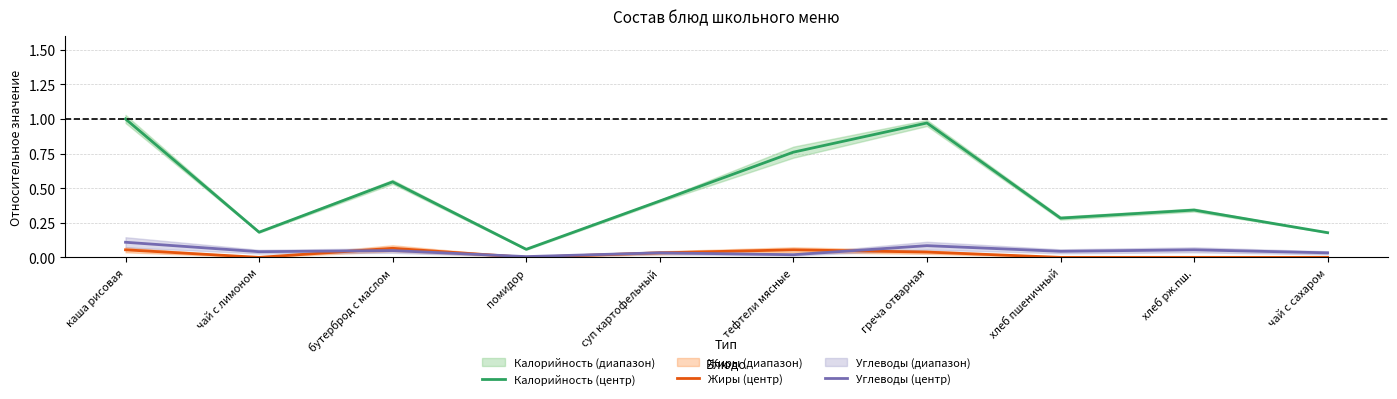

At which category is the sum across all series the highest?

каша рисовая